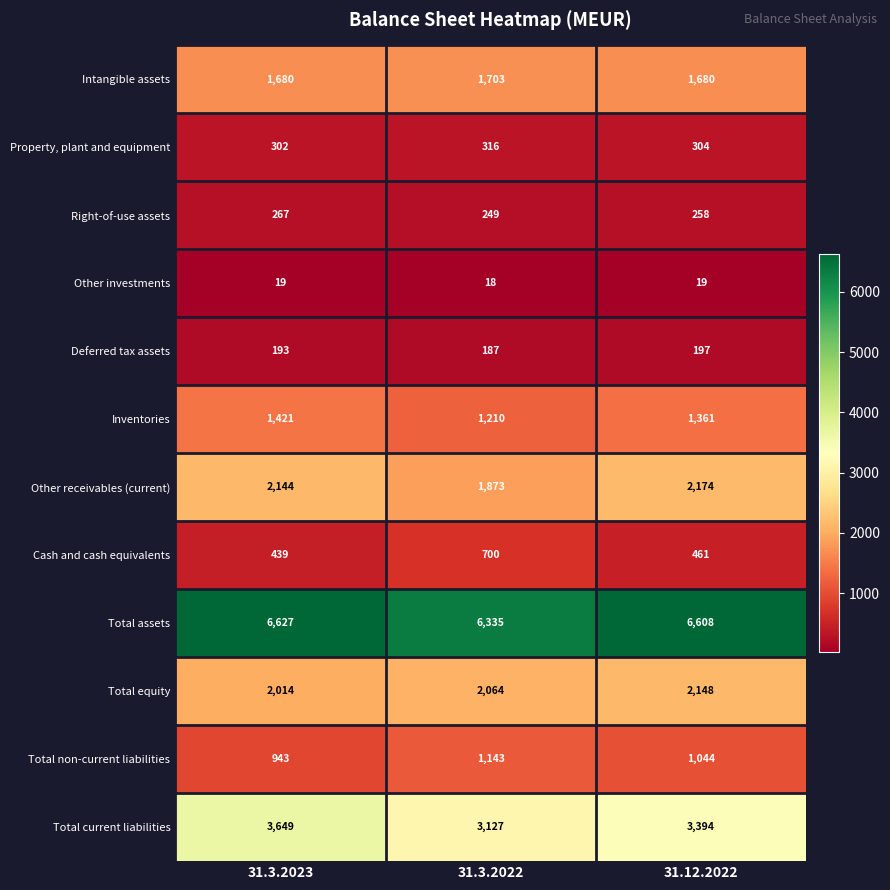

Which series has the largest range (max minus min)?

Total current liabilities